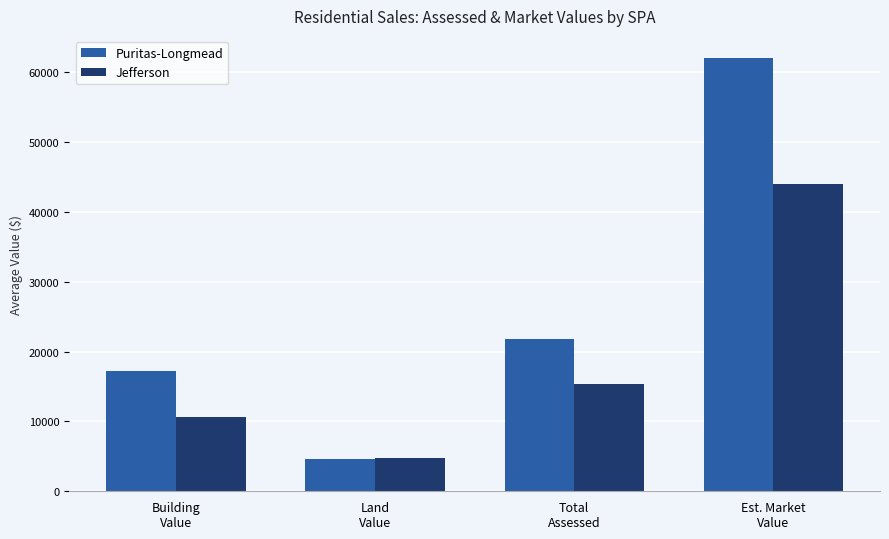

How many bars are there in each group?

2